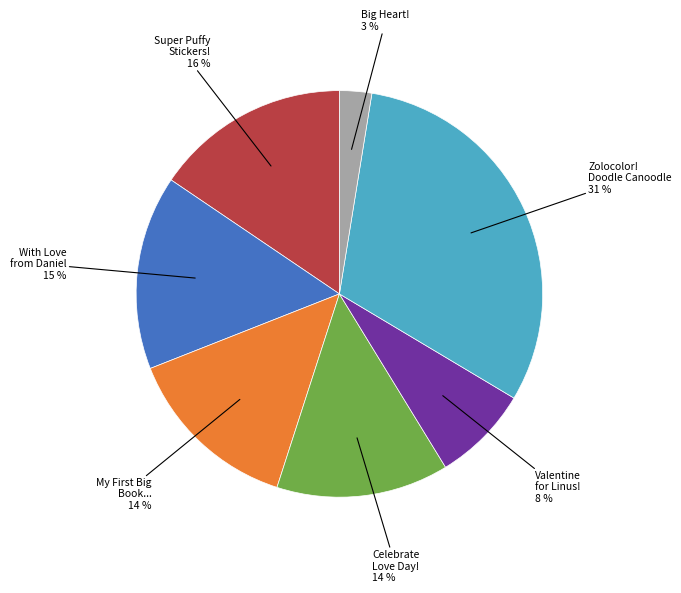

Does any single category account for the majority?

No